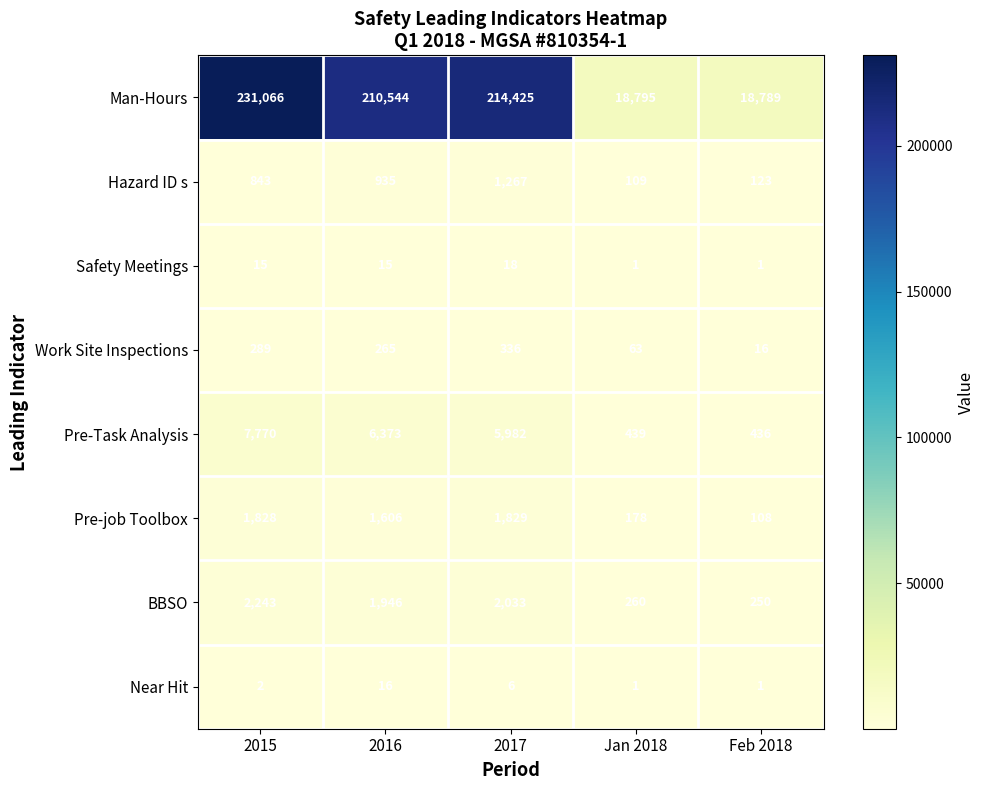

Where is BBSO nearest to the value 1246?

2016